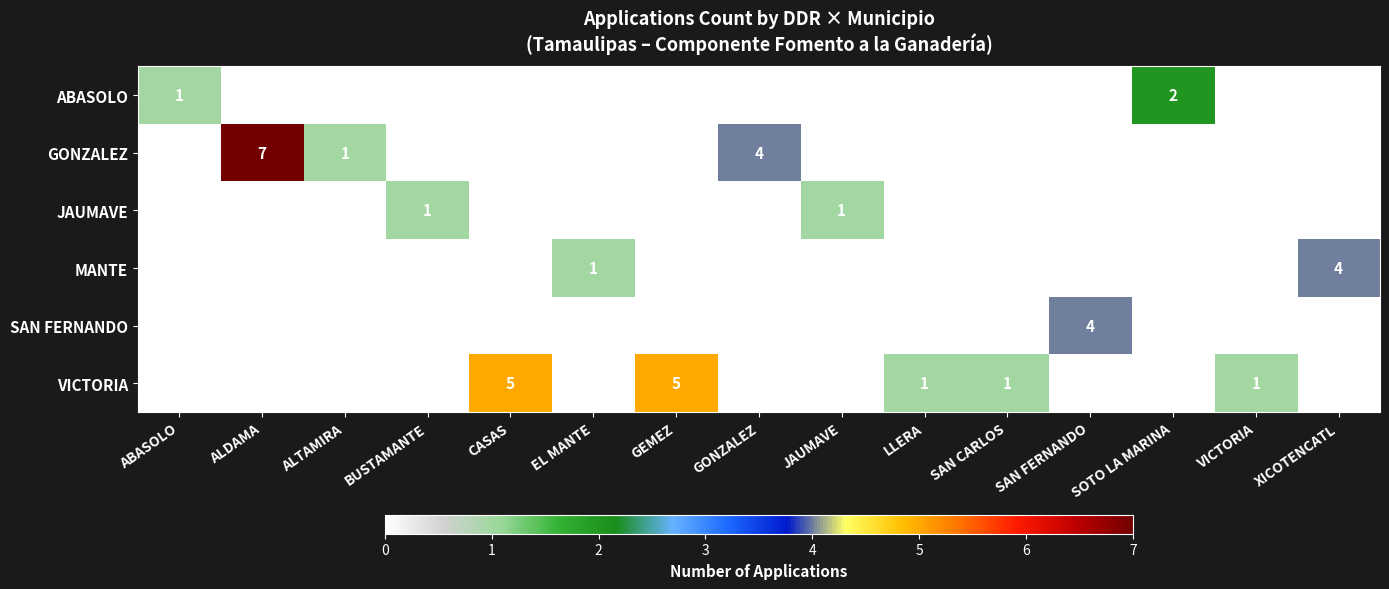

Which category has the highest value in the SAN FERNANDO series?

SAN FERNANDO